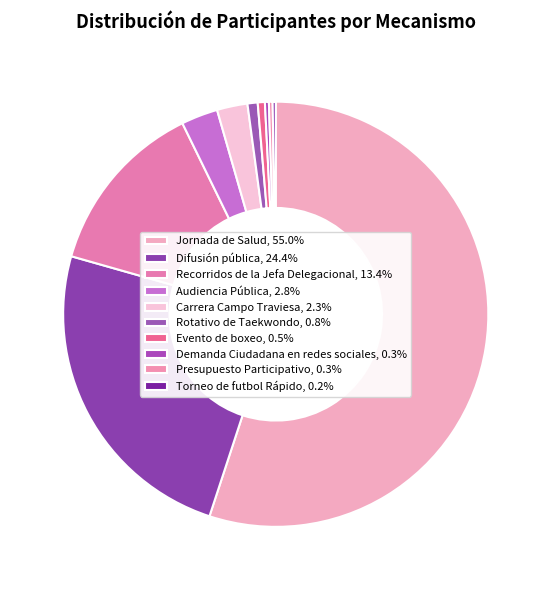

To the nearest percent, what is the difference between the largest and smallest slice percentages?

55%